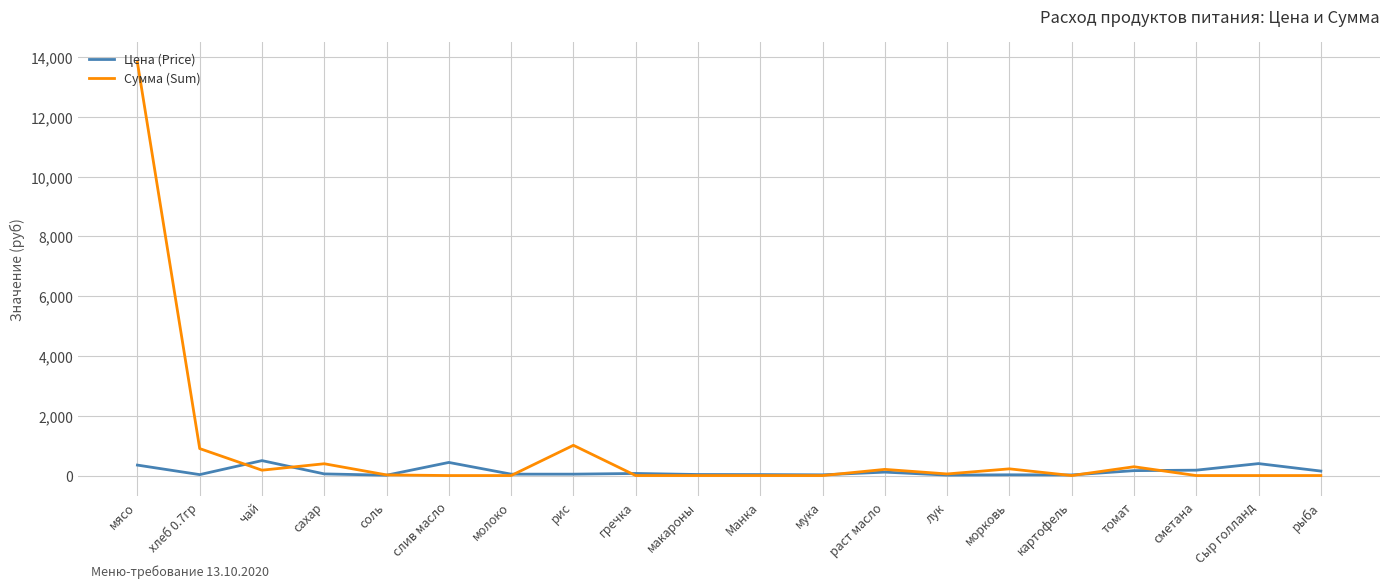

What is the greatest value displayed?

13821.5